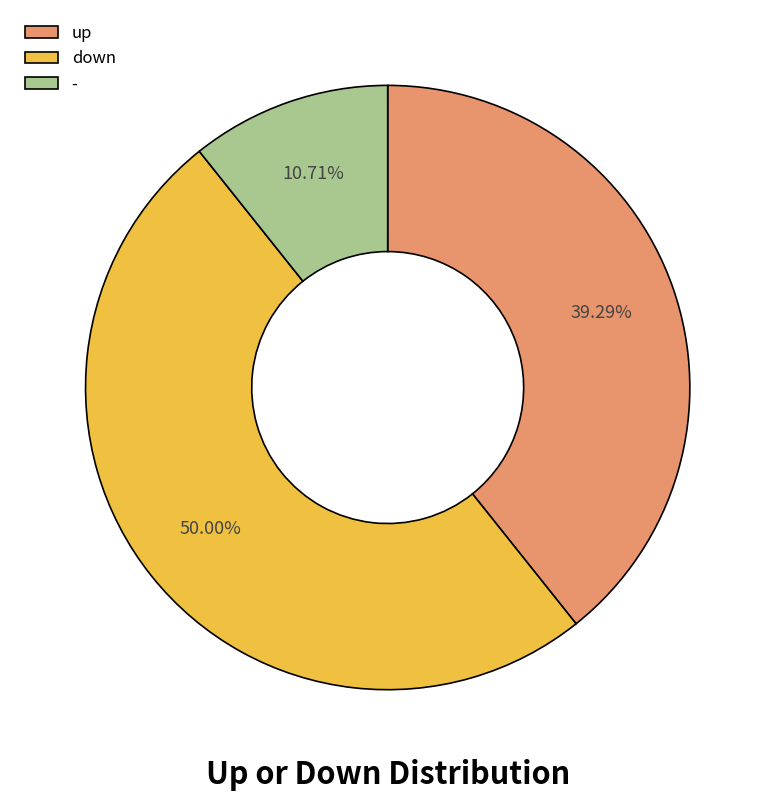

Which slice is the smallest?

-